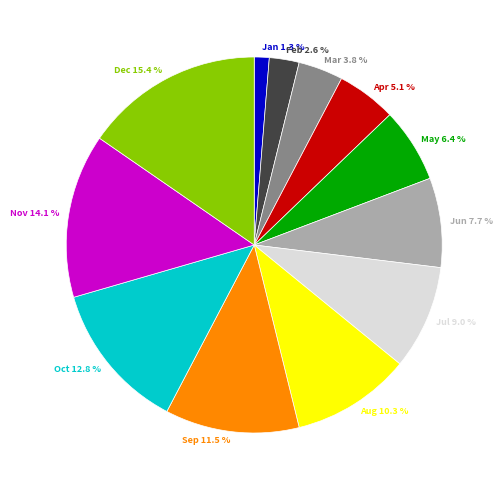

Which category has the biggest portion of the pie?

Dec